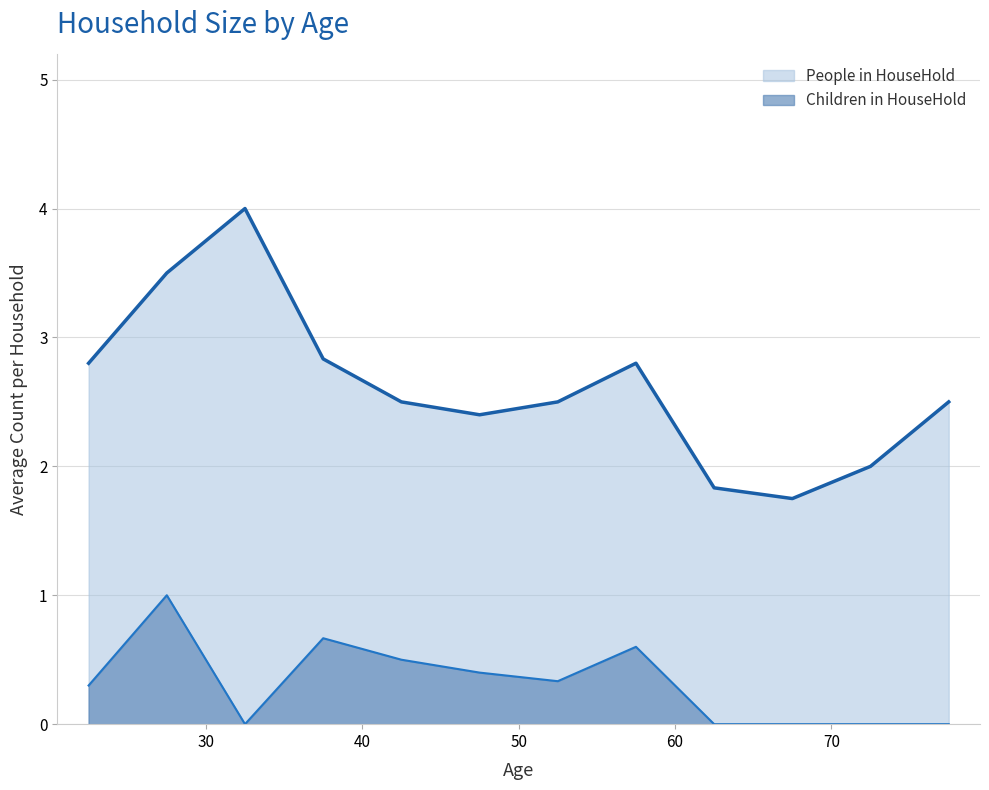

Which series has the largest total across all categories?

People in HouseHold